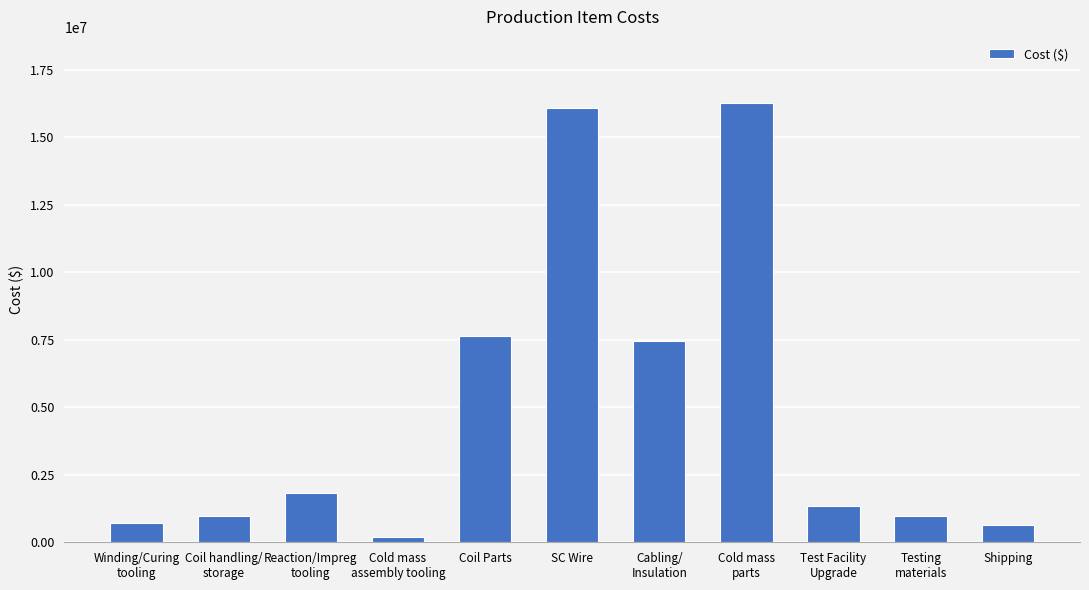

Where is the data nearest to the value 8226188?

Coil Parts